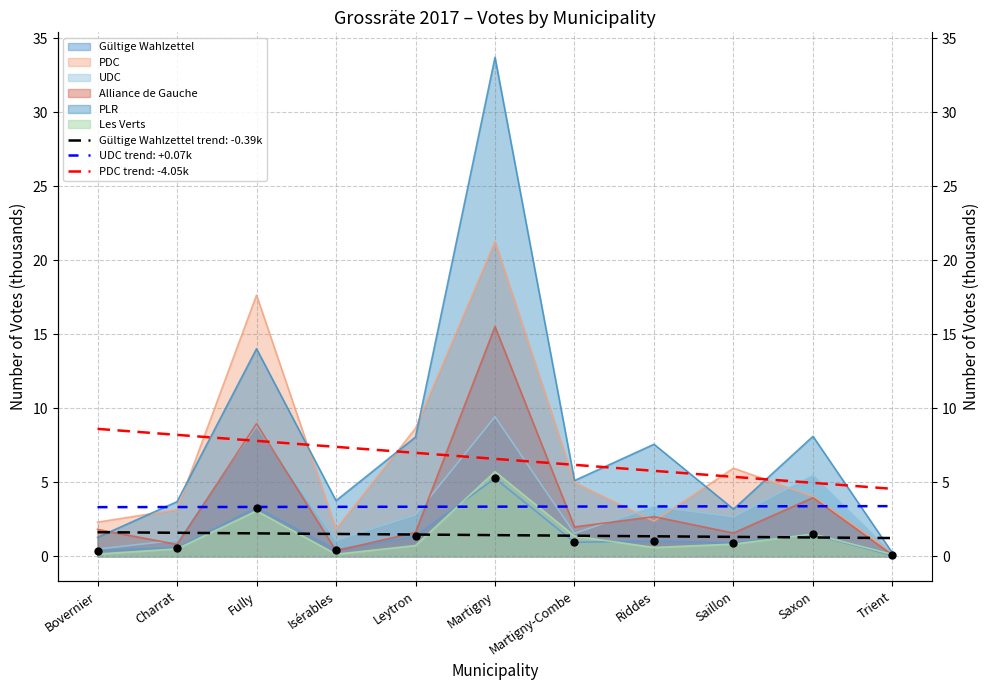

Which series reaches the maximum Y coordinate?

PLR